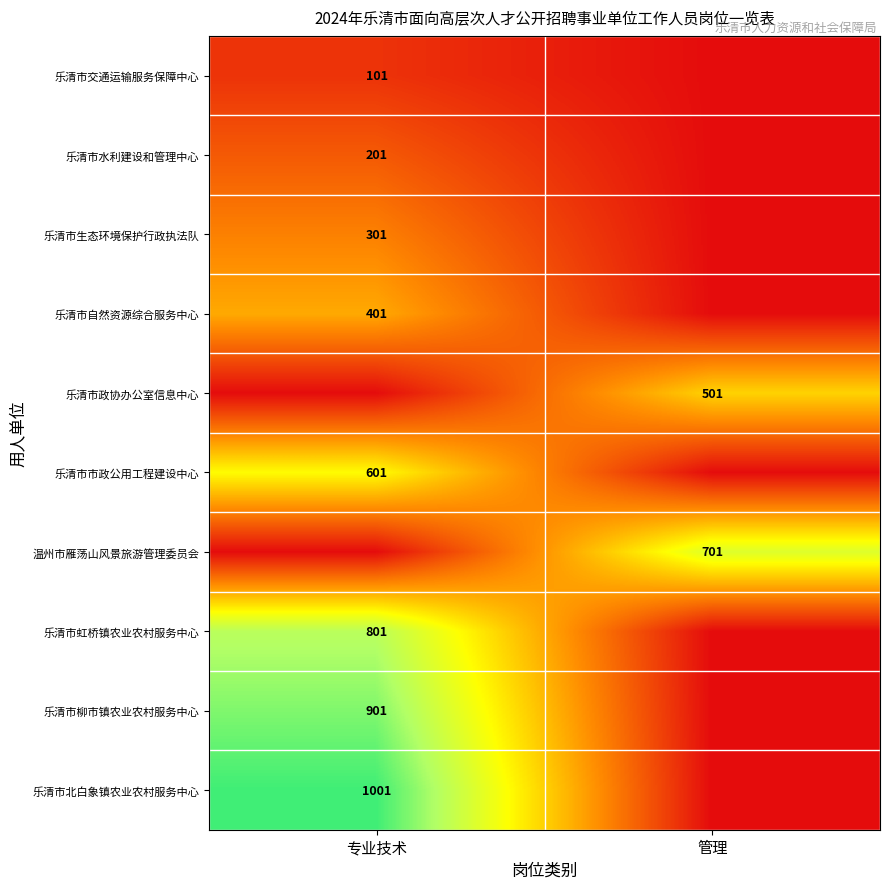

True or false: 乐清市柳市镇农业农村服务中心 has a value of 901 at 专业技术.

True